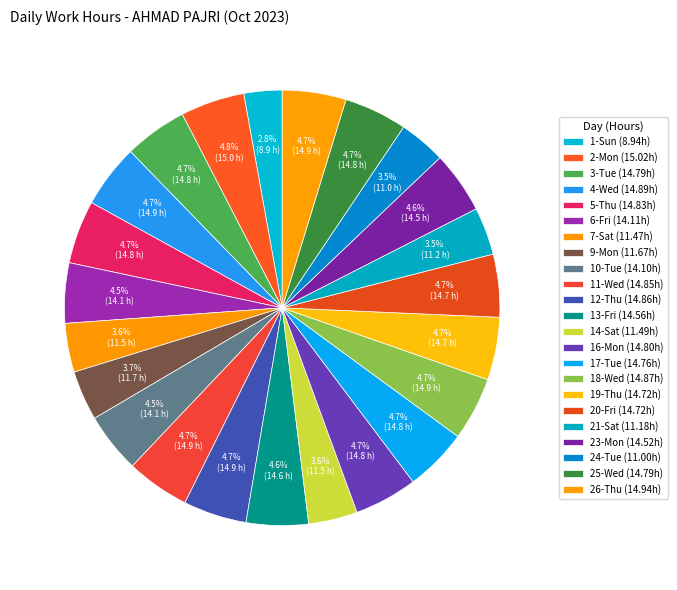

Which slice is the largest?

2-Mon